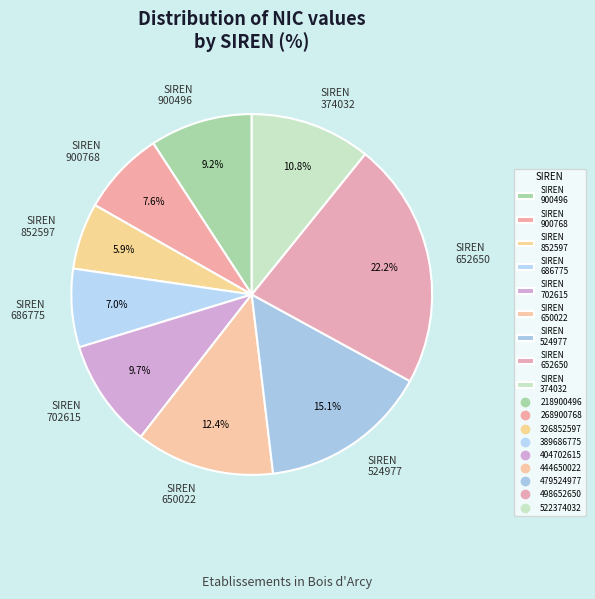

Does any single category account for the majority?

No